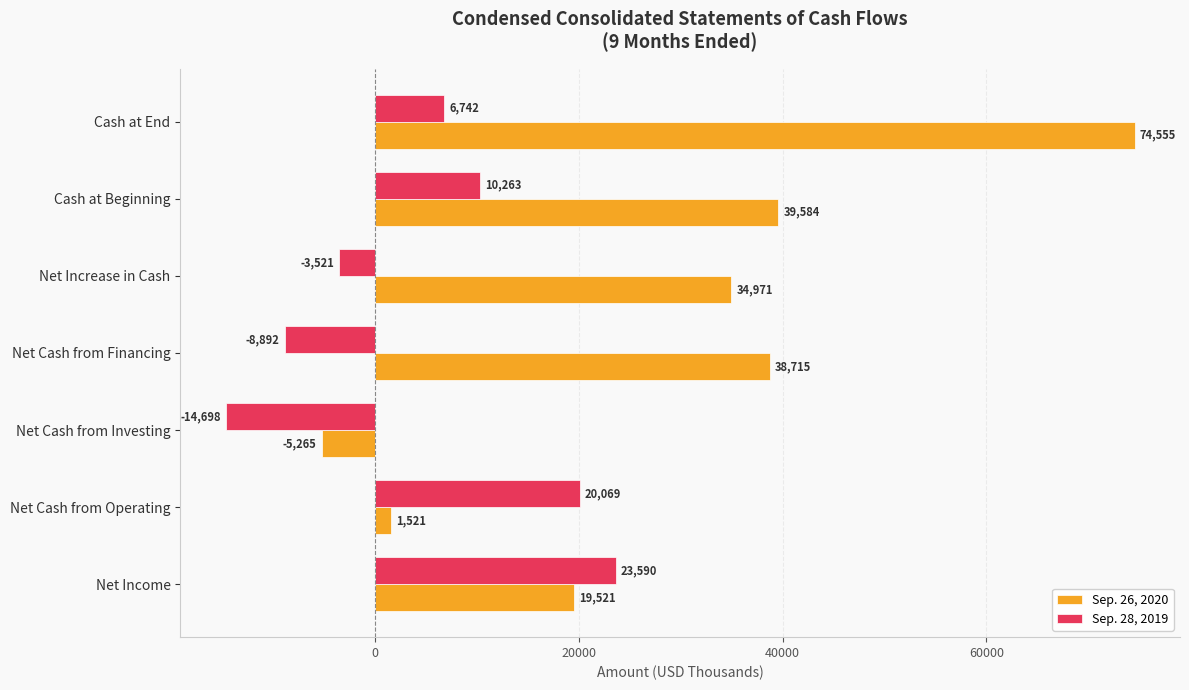

Rank the categories by Sep. 26, 2020 value from highest to lowest.

Cash at End, Cash at Beginning, Net Cash from Financing, Net Increase in Cash, Net Income, Net Cash from Operating, Net Cash from Investing